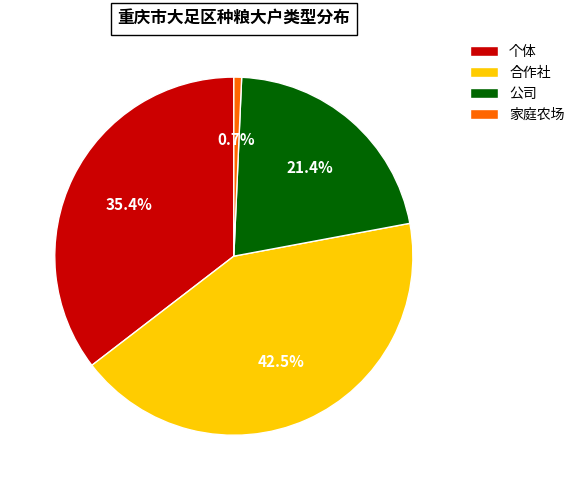

To the nearest percent, what is the combined percentage of 合作社 and 家庭农场?

43%